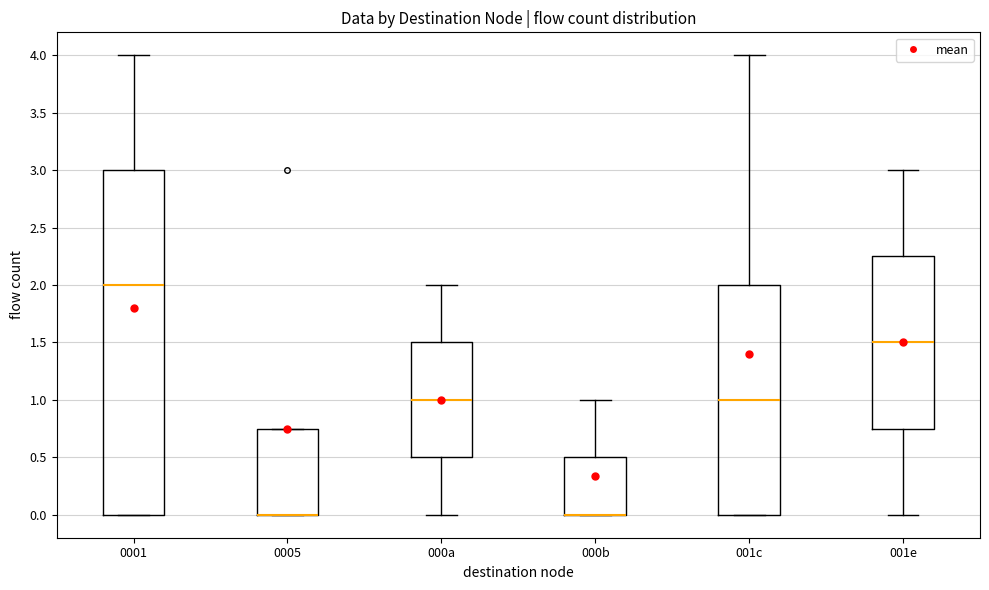

Where is the lower edge of the box for 000b on the y-axis? The values are not printed on the chart, so give them approximately, as read against the axis.

0.00